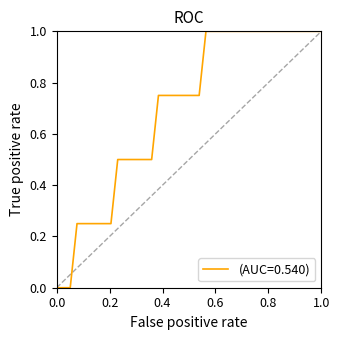

What is the maximum value shown in the chart?

1.0